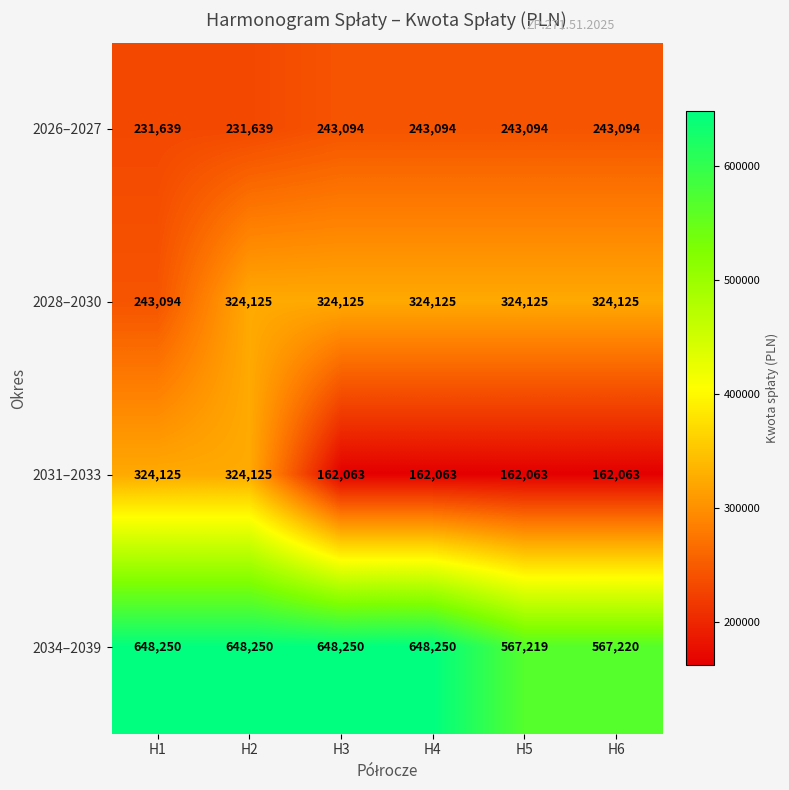

Reading left to right, what are all the values shown in this chart?

2026–2027: 231639	231639	243094	243094	243094	243094
2028–2030: 243094	324125	324125	324125	324125	324125
2031–2033: 324125	324125	162063	162063	162063	162063
2034–2039: 648250	648250	648250	648250	567219	567220